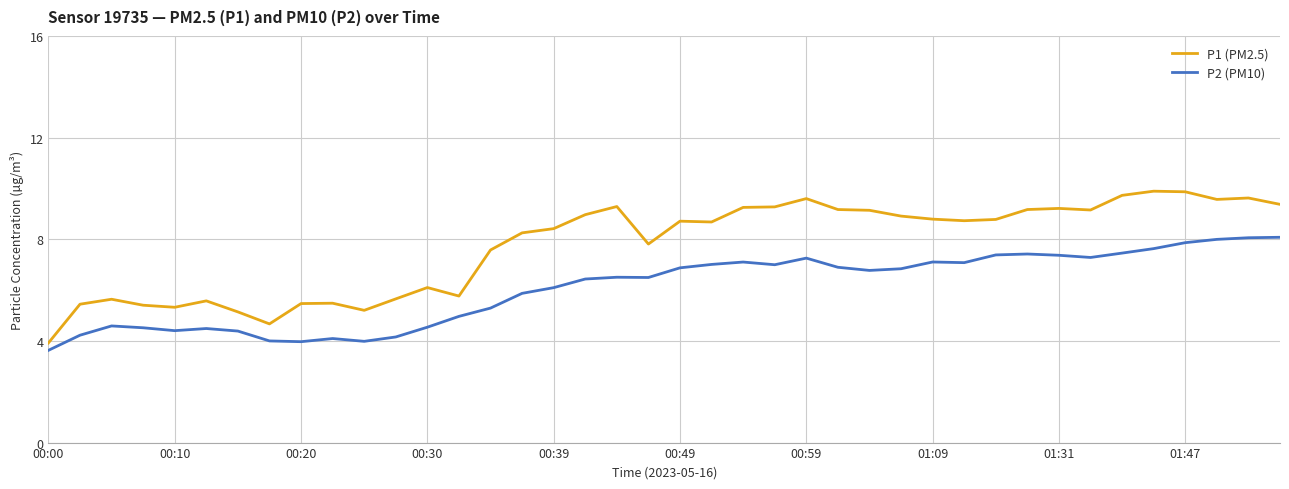

Rank the series by their maximum value, from highest to lowest.

P1 (PM2.5), P2 (PM10)